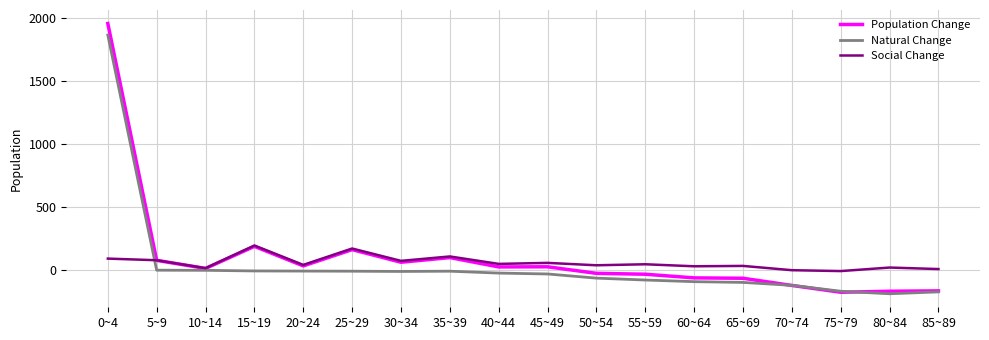

Is this an area chart (filled region under the line)?

No